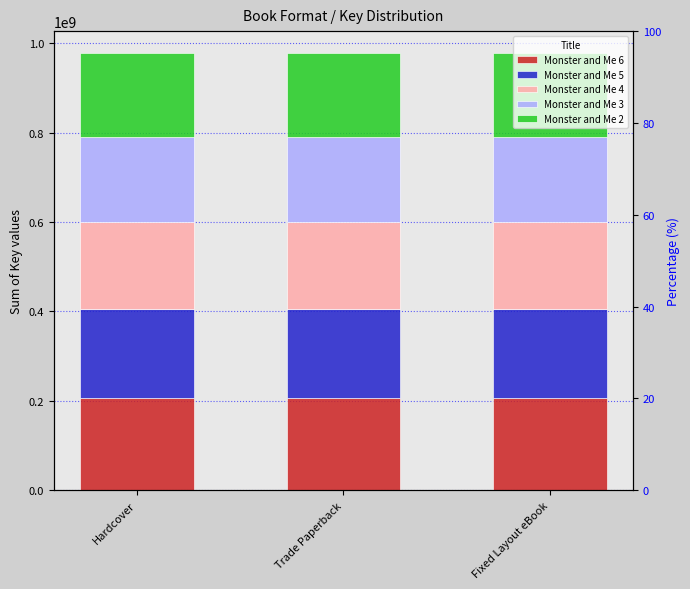

The value of Monster and Me 3 at Hardcover is 190203965. True or false?

True